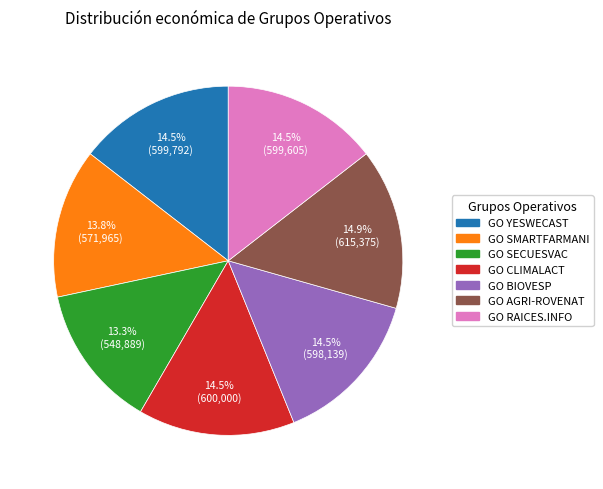

Which category has the smallest portion of the pie?

GO SECUESVAC